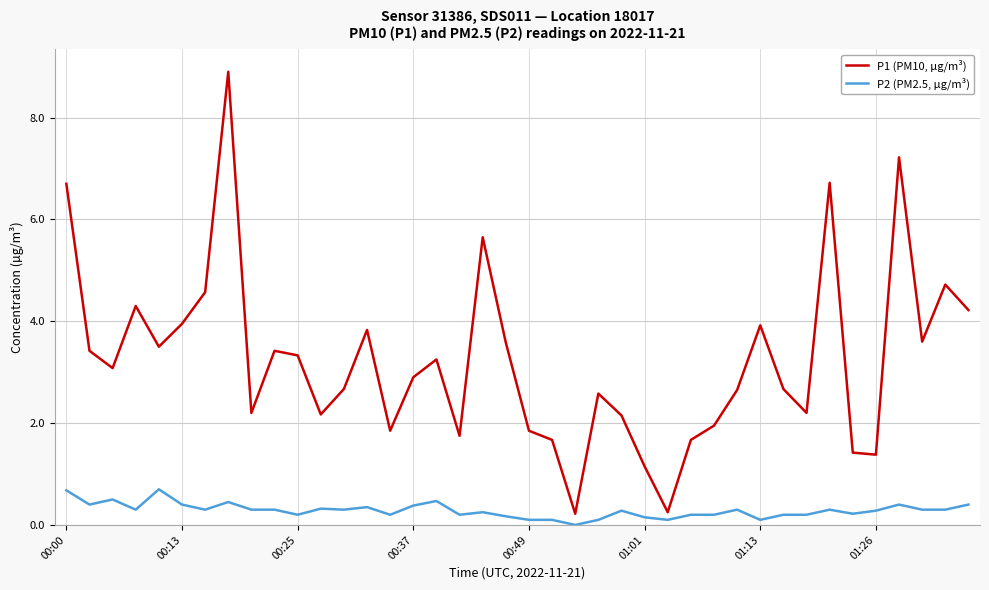

Which series has the largest total across all categories?

P1 (PM10, µg/m³)